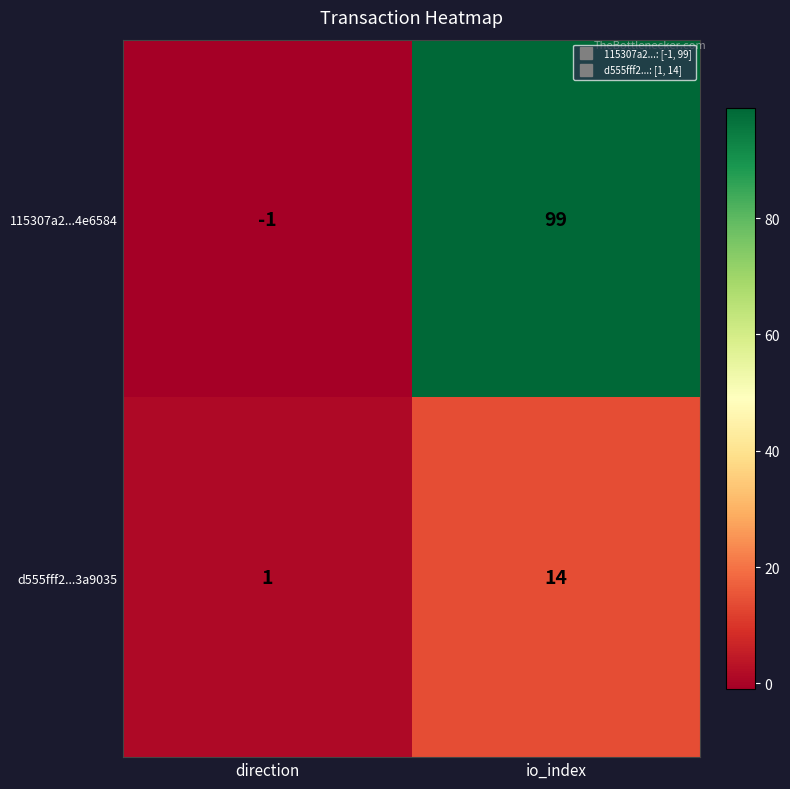

The 115307a2...4e6584 series shows 99 at io_index. True or false?

True